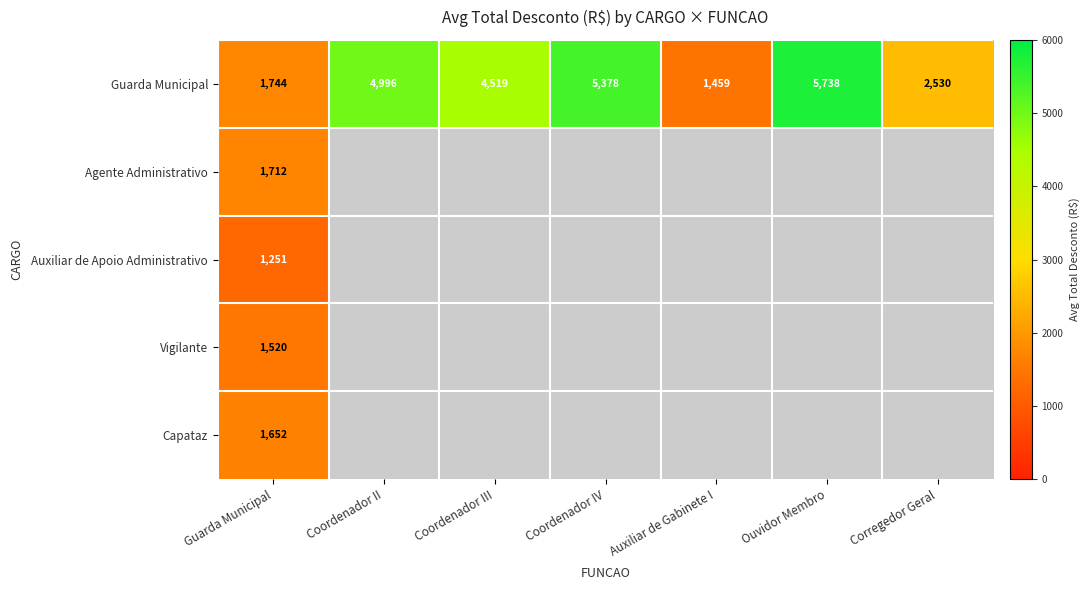

At which label does Guarda Municipal reach its peak?

Ouvidor Membro